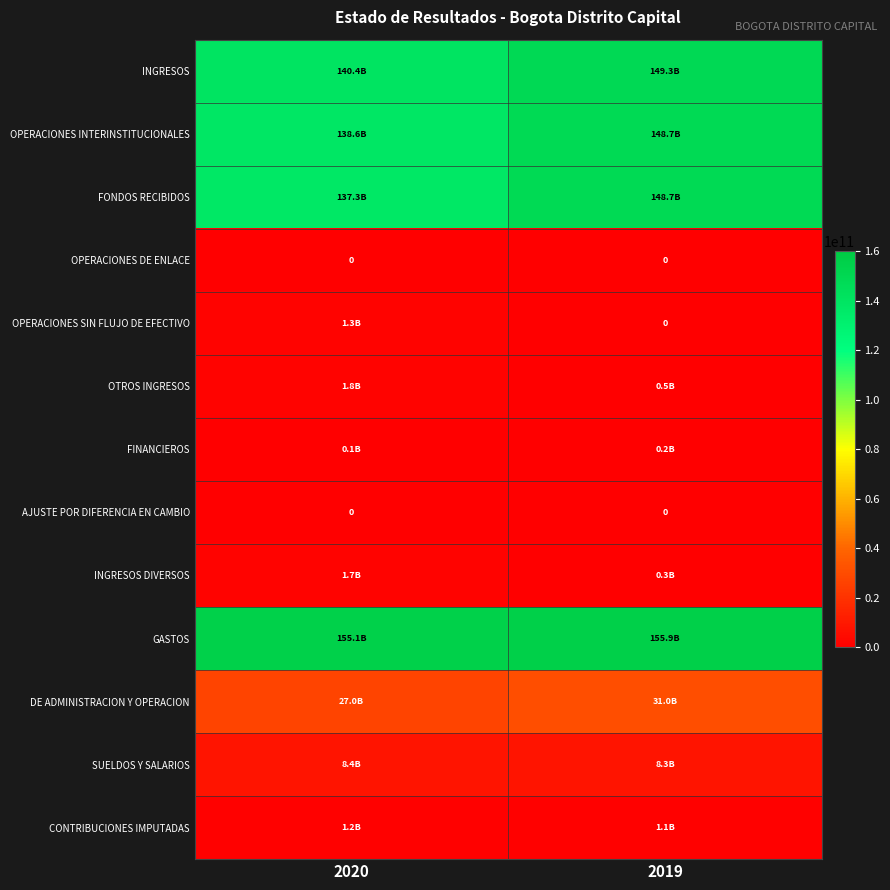

Is it true that OPERACIONES DE ENLACE equals 0 at 2019?

True